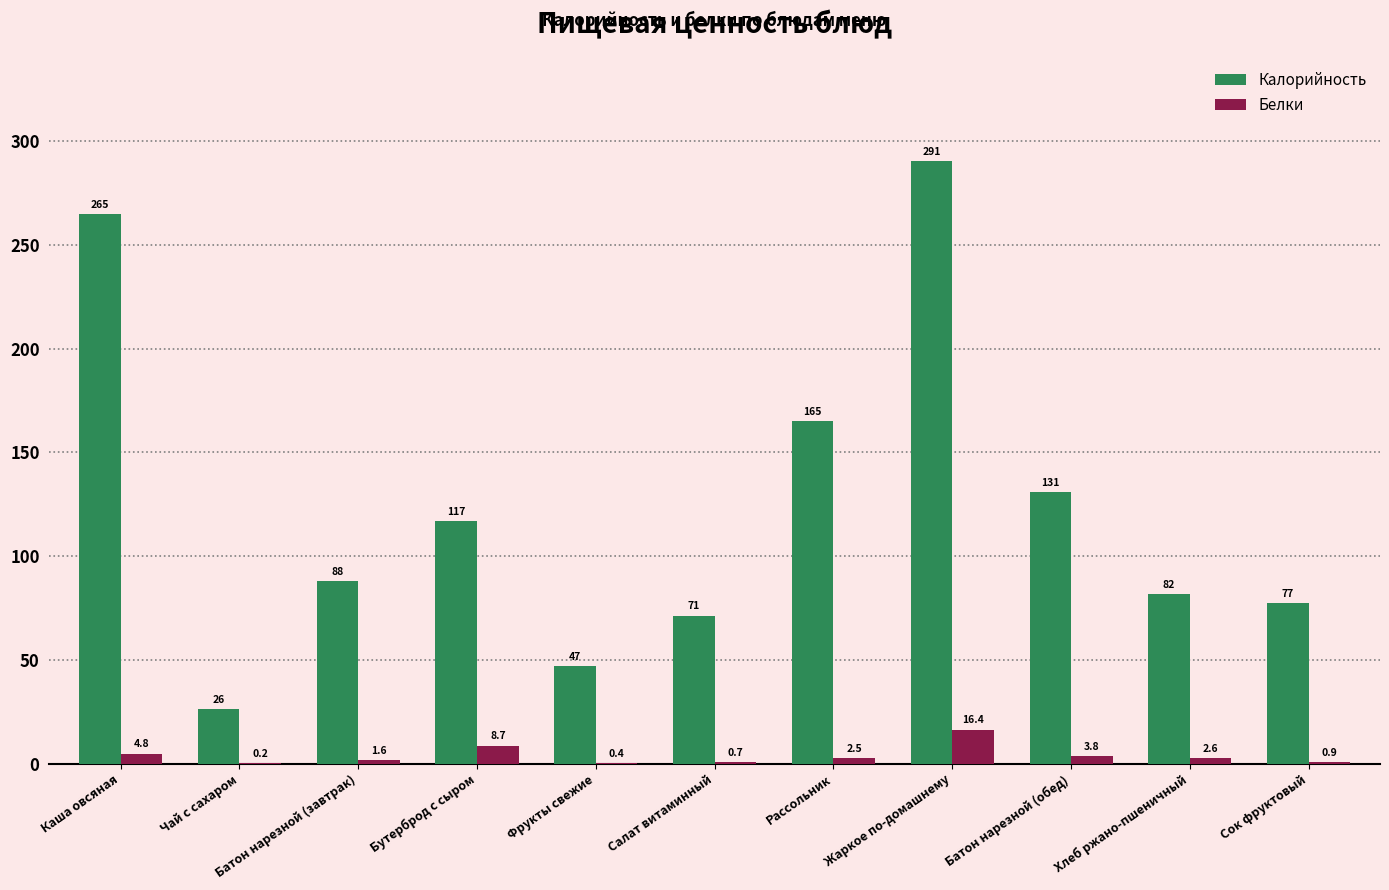

At which category does the chart reach its peak across all series?

Жаркое по-домашнему